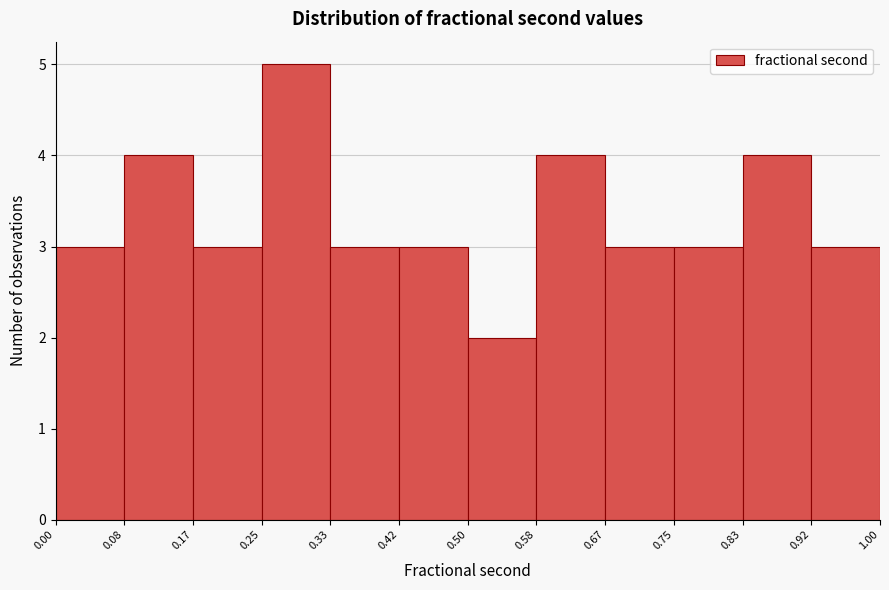

Reading left to right, transcribe this chart: for each bar, give the range it covers on the x-axis and its height. The values are not printed on the chart, so give them approximately, as read against the axis.

0.00 to 0.08: 3
0.08 to 0.17: 4
0.17 to 0.25: 3
0.25 to 0.33: 5
0.33 to 0.42: 3
0.42 to 0.50: 3
0.50 to 0.58: 2
0.58 to 0.67: 4
0.67 to 0.75: 3
0.75 to 0.83: 3
0.83 to 0.92: 4
0.92 to 1.00: 3